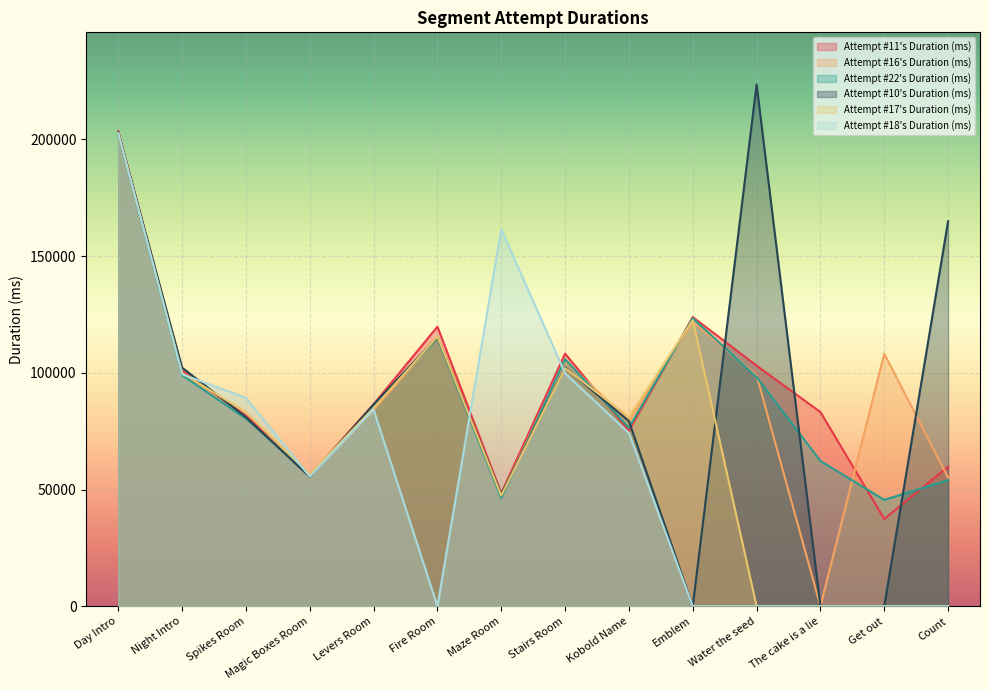

How many interior local peaks does the Attempt #10's Duration (ms) series have?

3